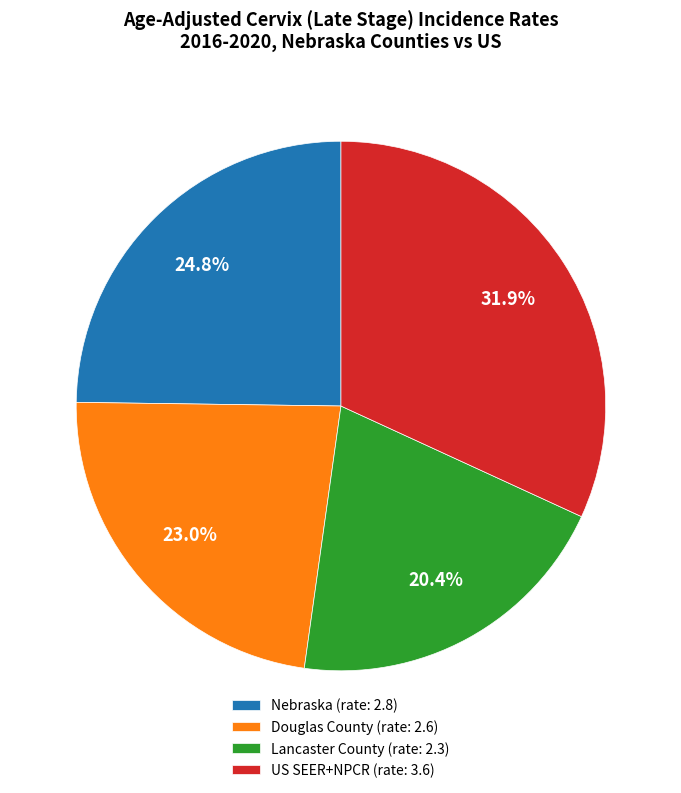

To the nearest percent, what is the average slice percentage?

25%